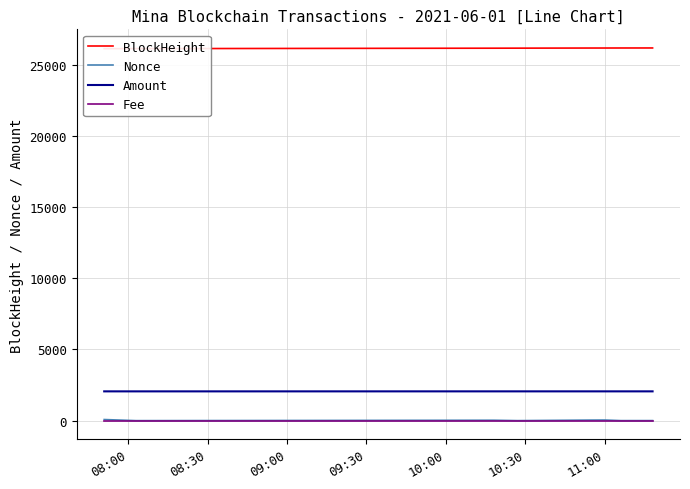

True or false: Nonce and Amount intersect in this chart.

False